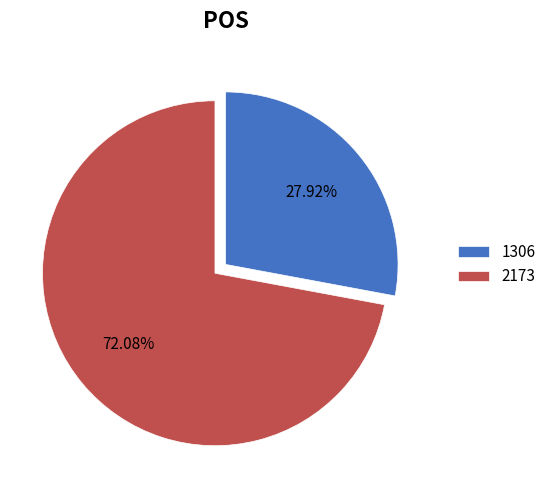

Is there any slice that represents more than half of the pie?

Yes